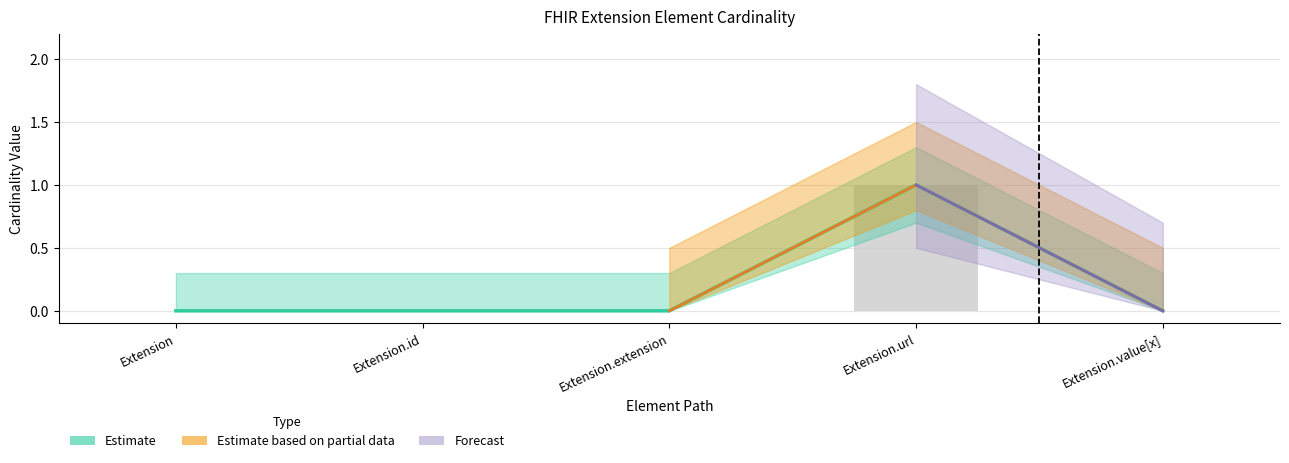

Is it true that the value at Extension is 0?

True